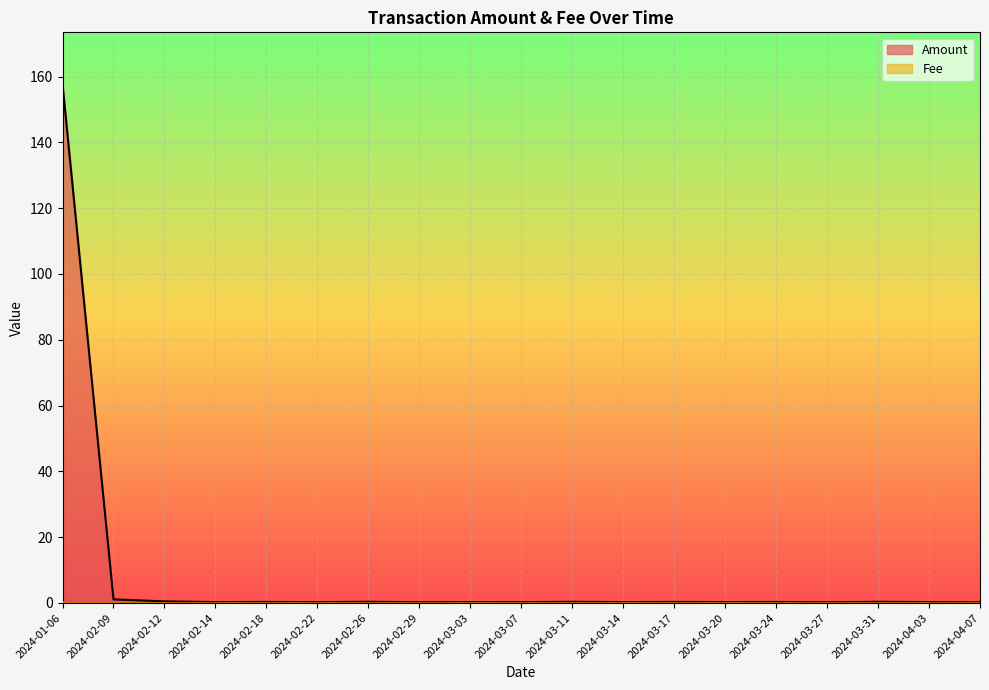

Is the value of Fee at 2024-02-29 greater than the value of Amount at 2024-03-07?

No